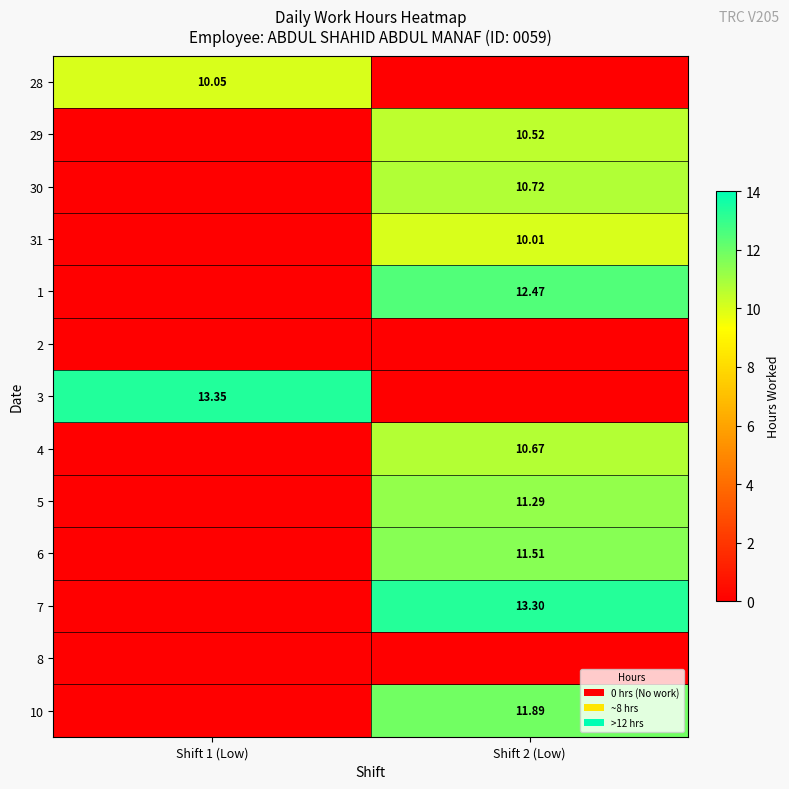

What is the sum of the 6 values at Shift 1 (Low) and Shift 2 (Low)?

11.5